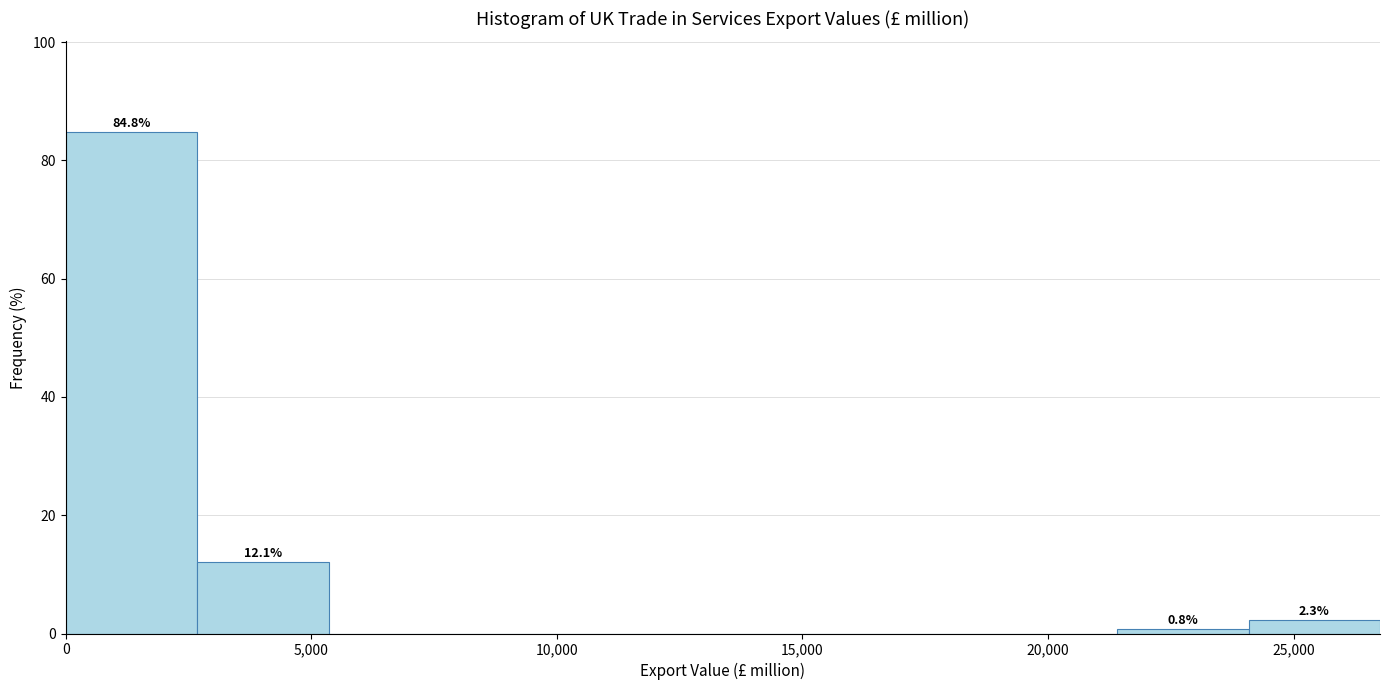

Which range on the x-axis has the tallest bar?

0 to 2500